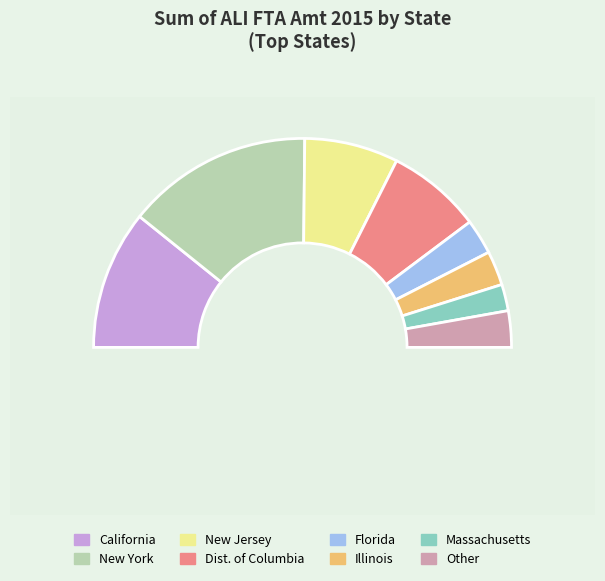

True or false: California accounts for 21% of the total.

True